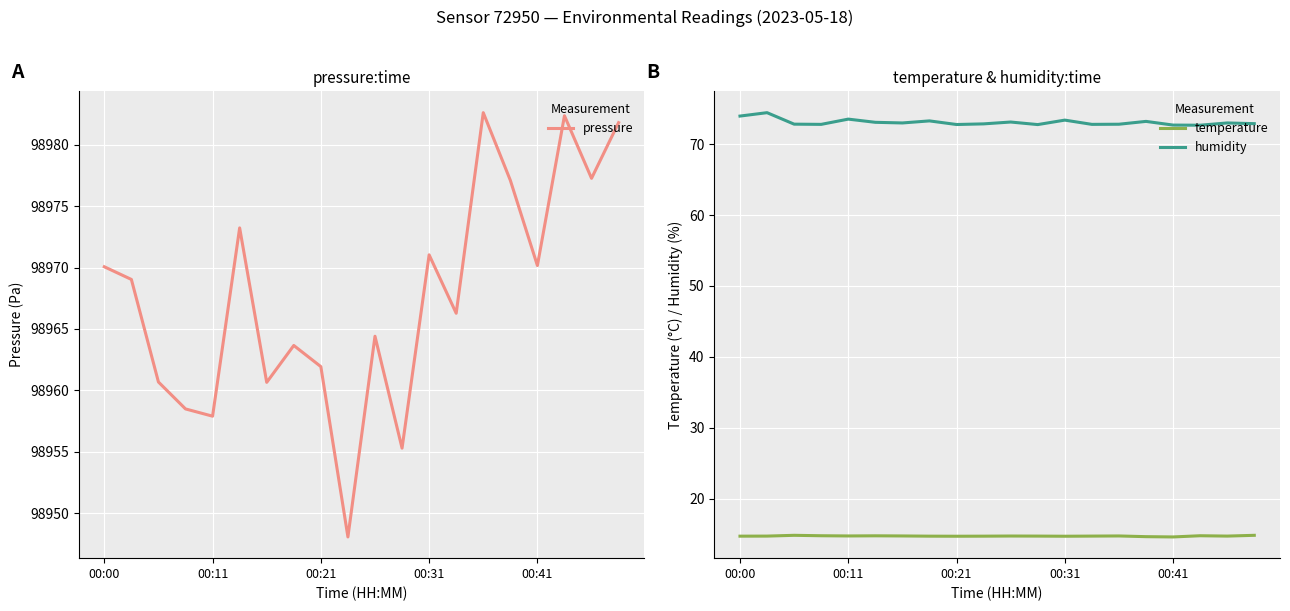

What position from the left is 13?

14